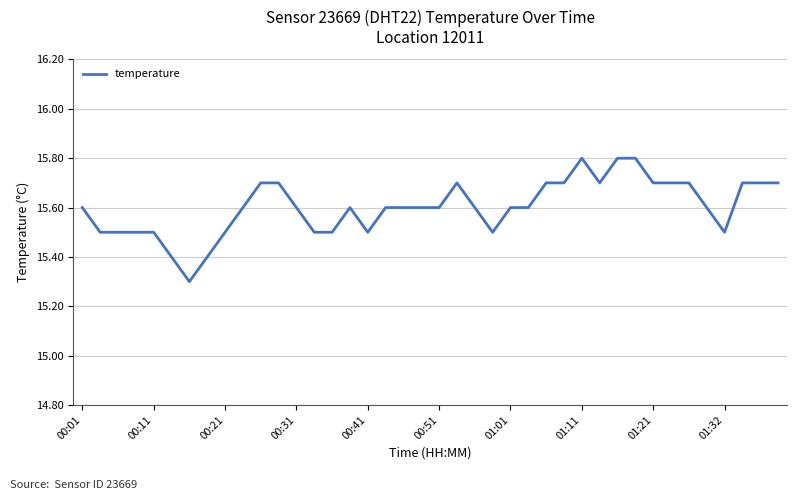

What is the difference between the maximum and minimum values?

0.5